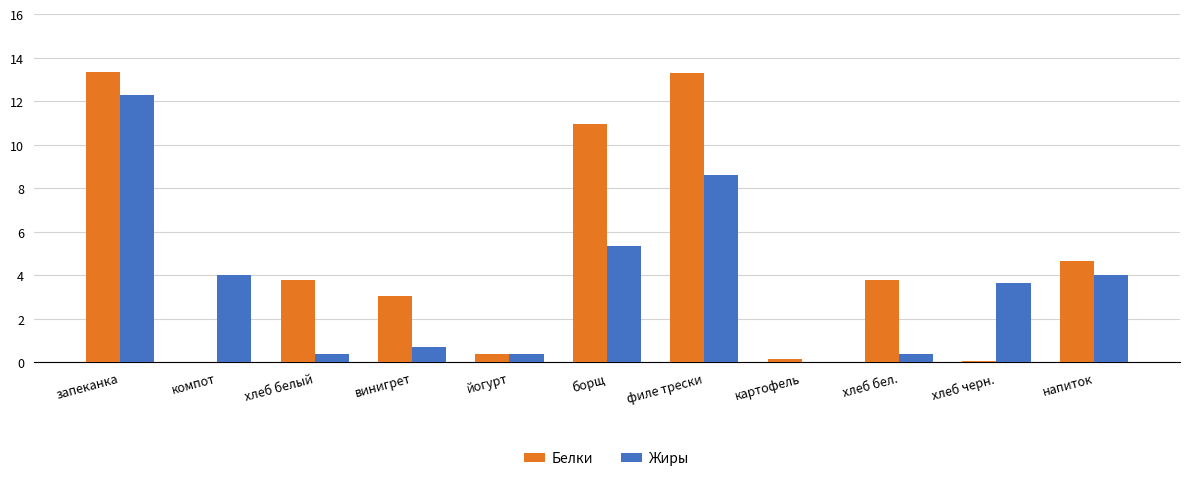

Is it true that Белки equals 3.1 at винигрет?

True